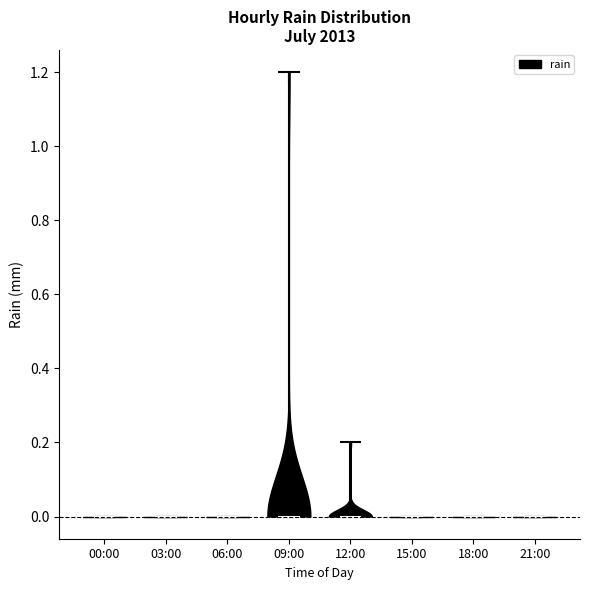

Reading left to right, read every violin against the y-axis: where its median line is, and the lowest and highest points it reaches. The values are not printed on the chart, so give them approximately, as read against the axis.

00:00: median line 0.0, lowest point 0.0, highest point 0.0
03:00: median line 0.0, lowest point 0.0, highest point 0.0
06:00: median line 0.0, lowest point 0.0, highest point 0.0
09:00: median line 0.0, lowest point 0.0, highest point 1.2
12:00: median line 0.0, lowest point 0.0, highest point 0.2
15:00: median line 0.0, lowest point 0.0, highest point 0.0
18:00: median line 0.0, lowest point 0.0, highest point 0.0
21:00: median line 0.0, lowest point 0.0, highest point 0.0